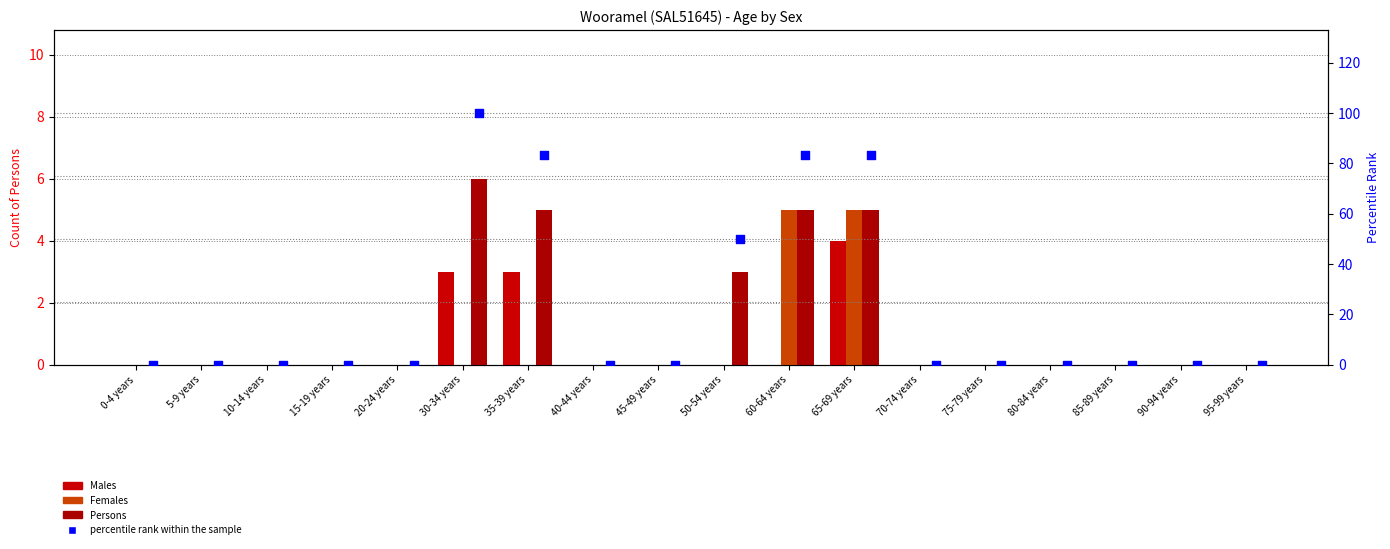

Which series reaches the maximum Y coordinate?

percentile rank within the sample